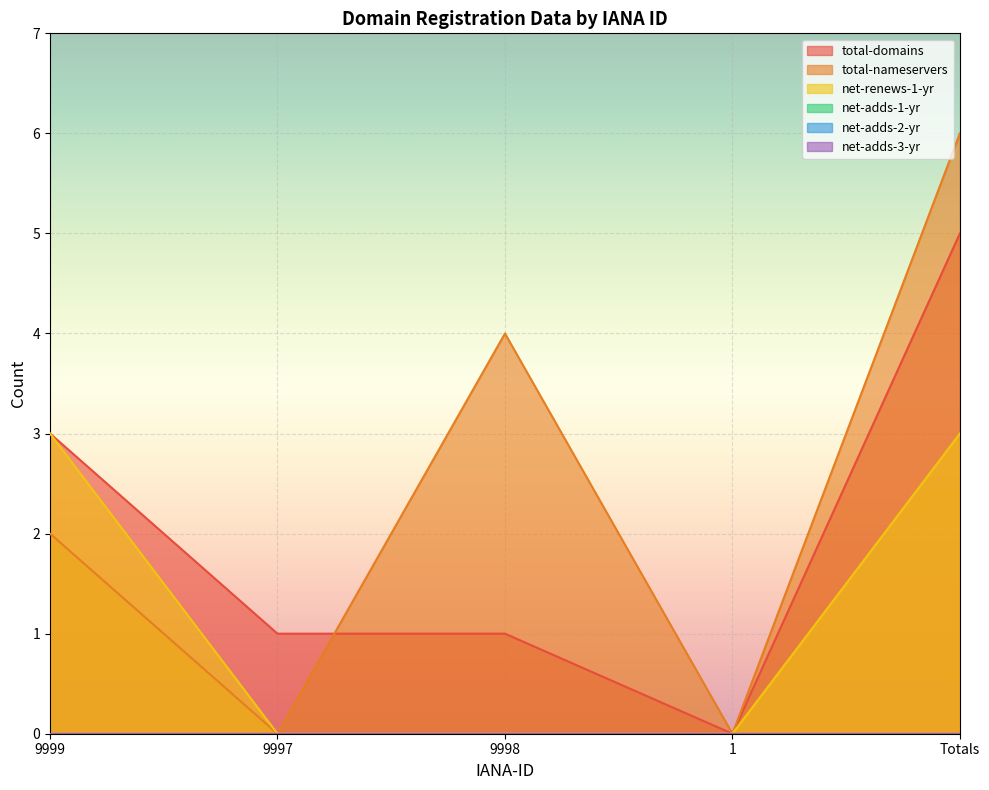

True or false: total-domains has more than 2 interior local peaks.

False